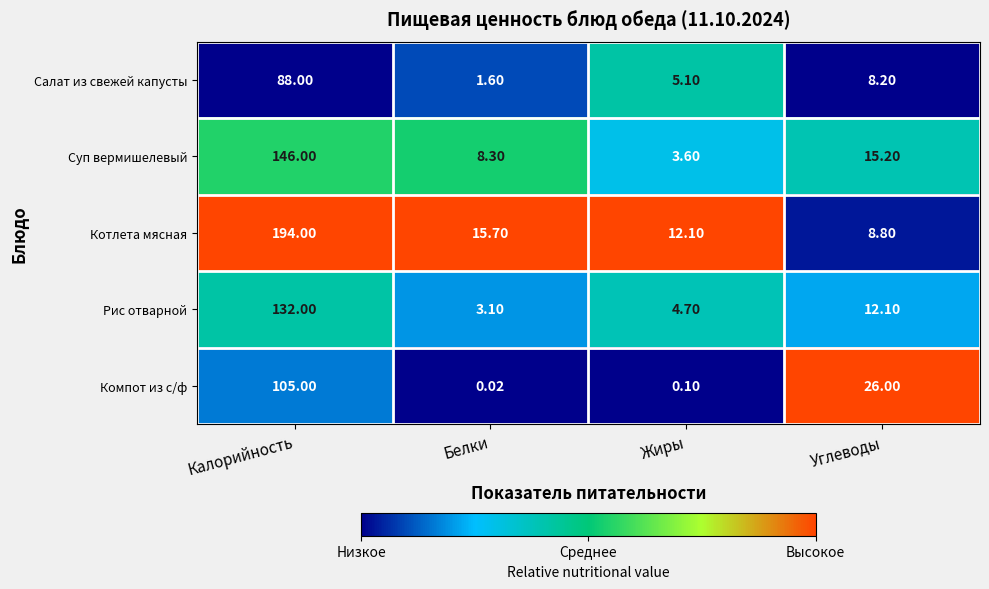

Which series has the widest spread of values?

Котлета мясная